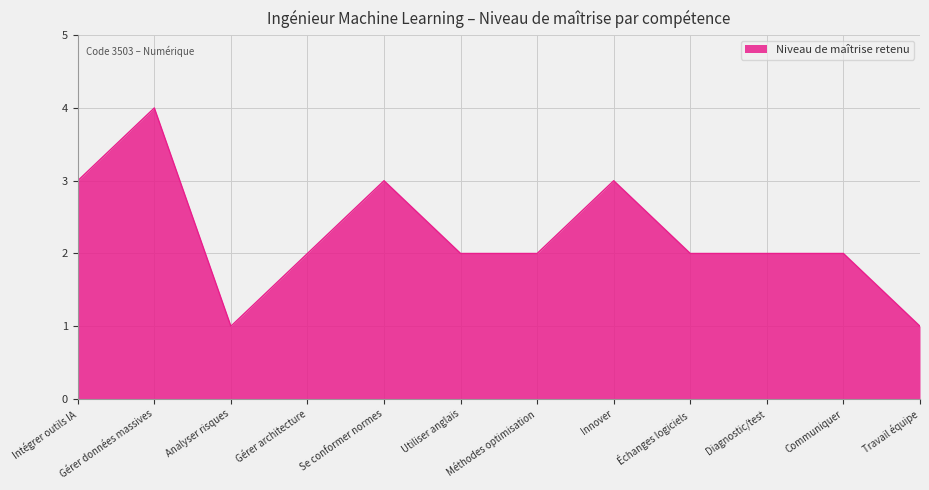

What position from the right is Échanges logiciels?

4